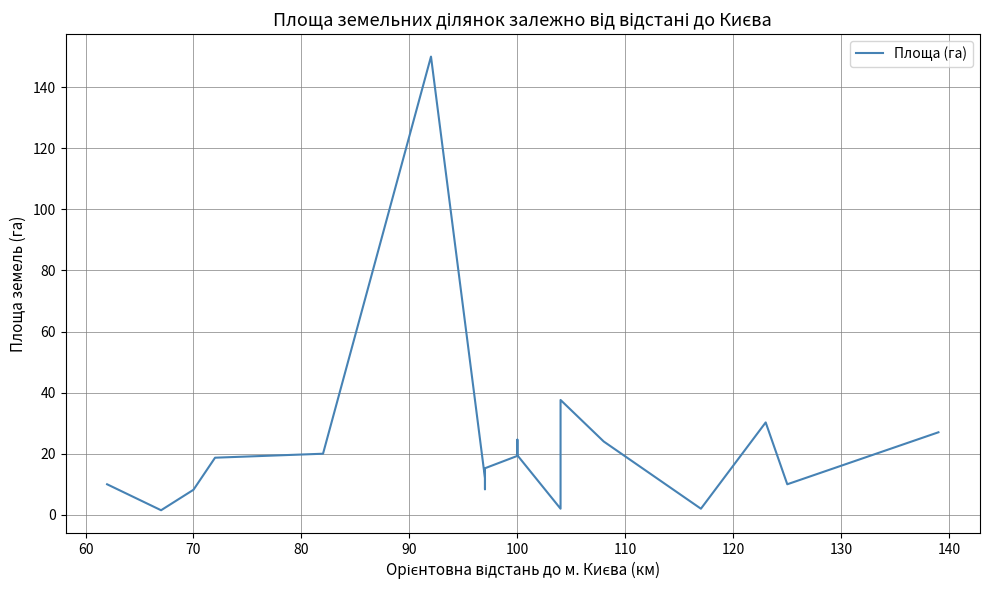

How many data points does each series have?

20